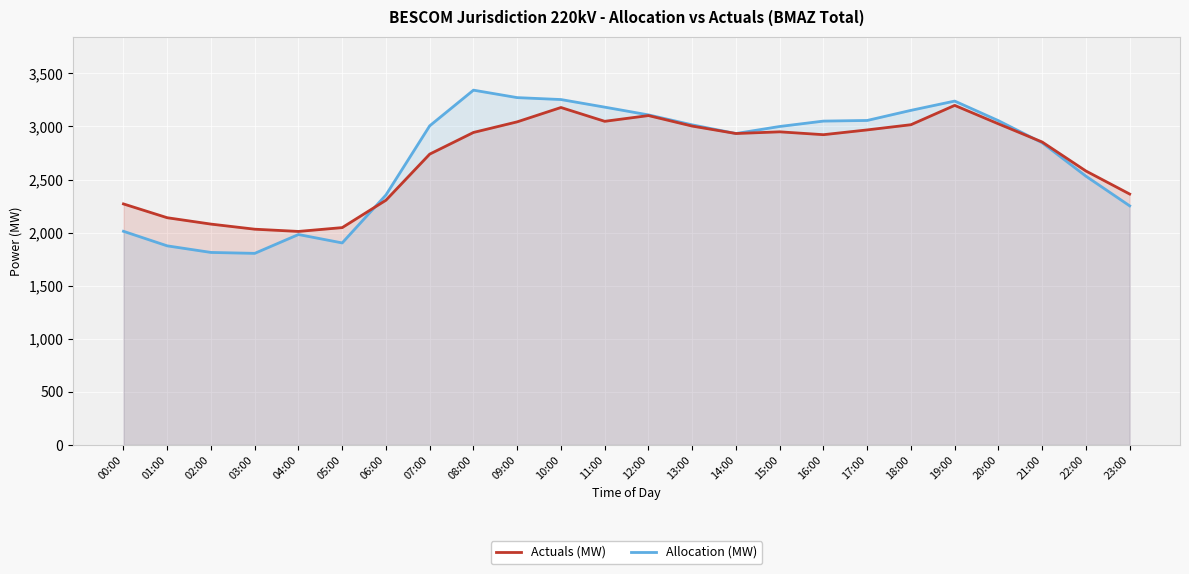

What is the value of the Allocation (MW) point at the 5th from the left?

1981.9